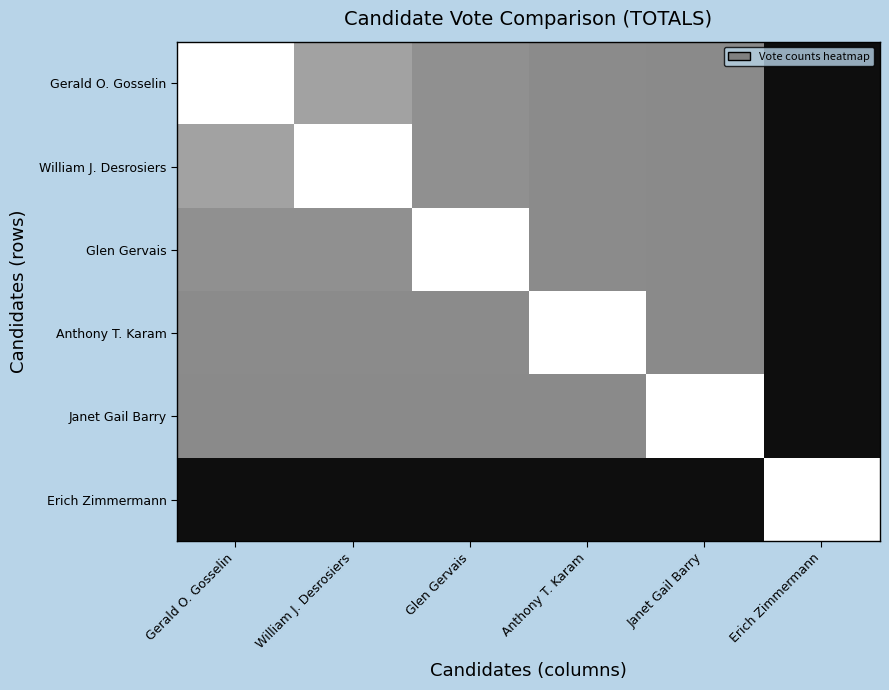

Rank the series at Gerald O. Gosselin from lowest to highest value.

Erich Zimmermann, Janet Gail Barry, Anthony T. Karam, Glen Gervais, William J. Desrosiers, Gerald O. Gosselin